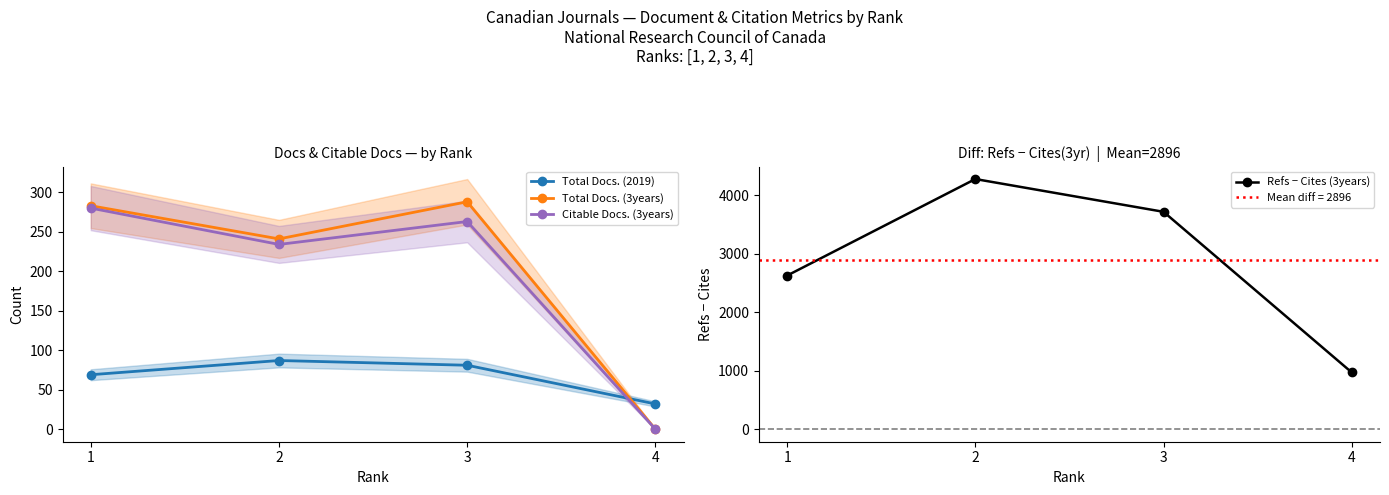

Rank the series by their maximum value, from highest to lowest.

Refs − Cites (3years), Total Docs. (3years), Citable Docs. (3years), Total Docs. (2019)